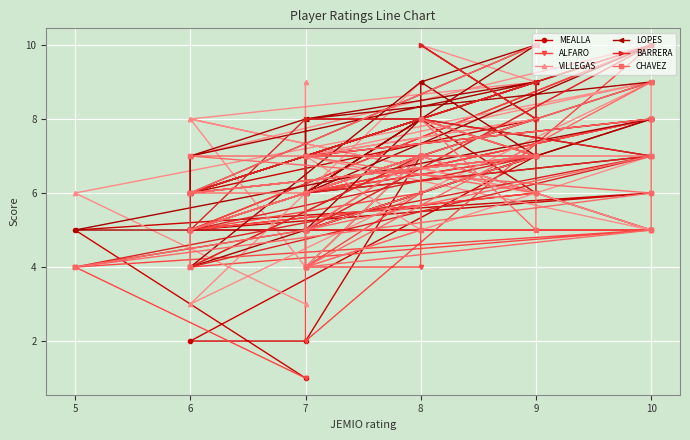

At how many categories does at least one series exceed 1?

31